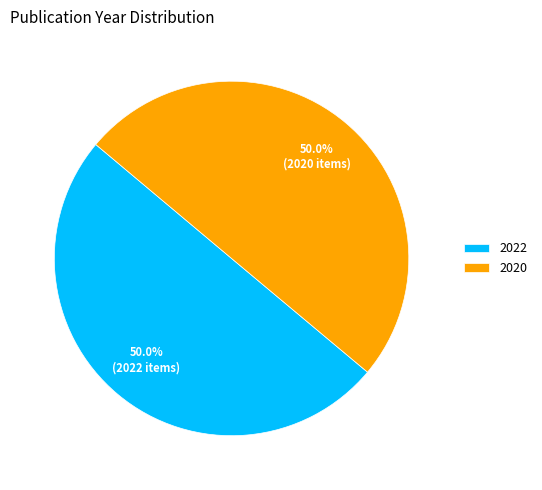

What is the ratio of the value at 2020 to the value at 2022?

1.0